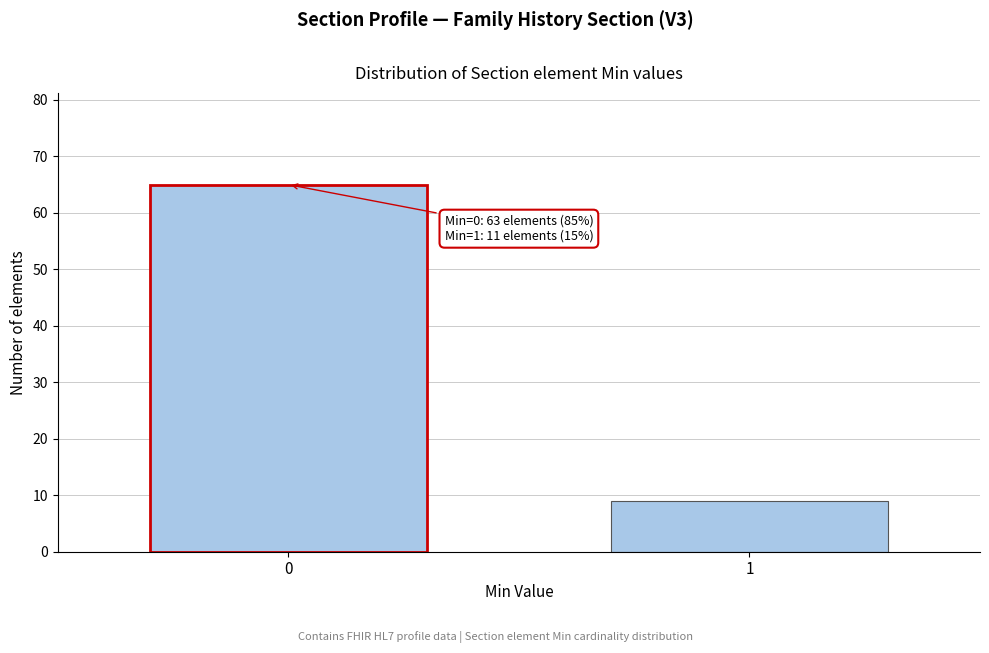

Reading left to right, extract all data points from this chart.

65	9